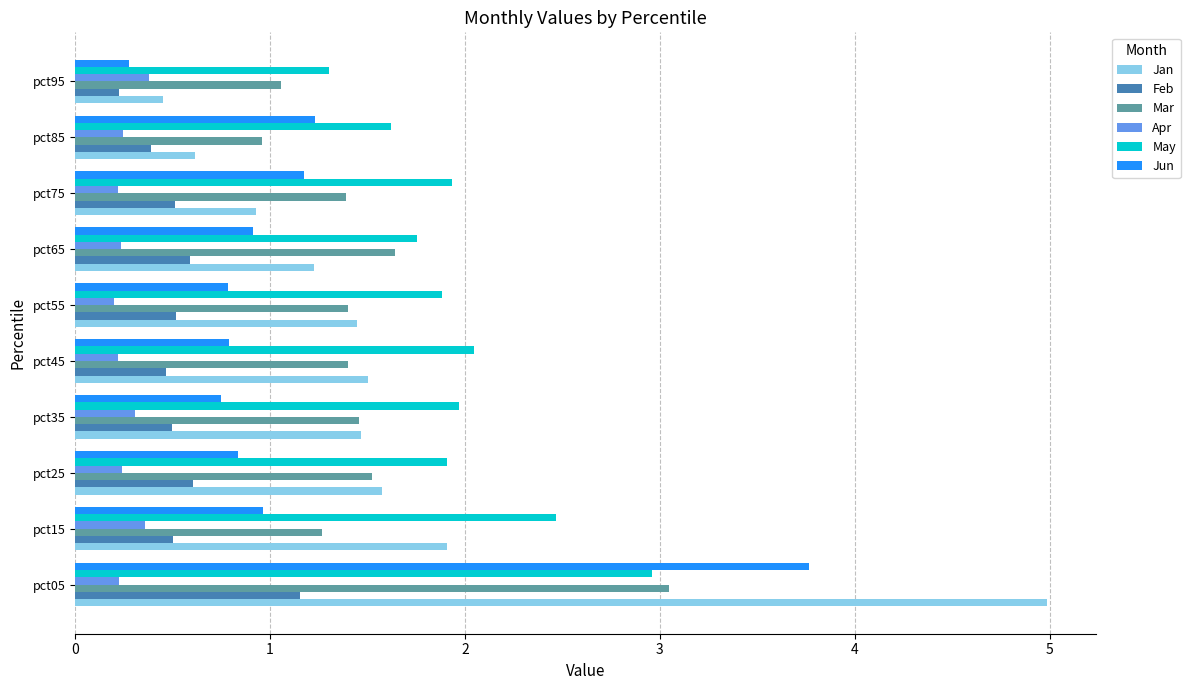

At which category is the sum across all series the highest?

pct05